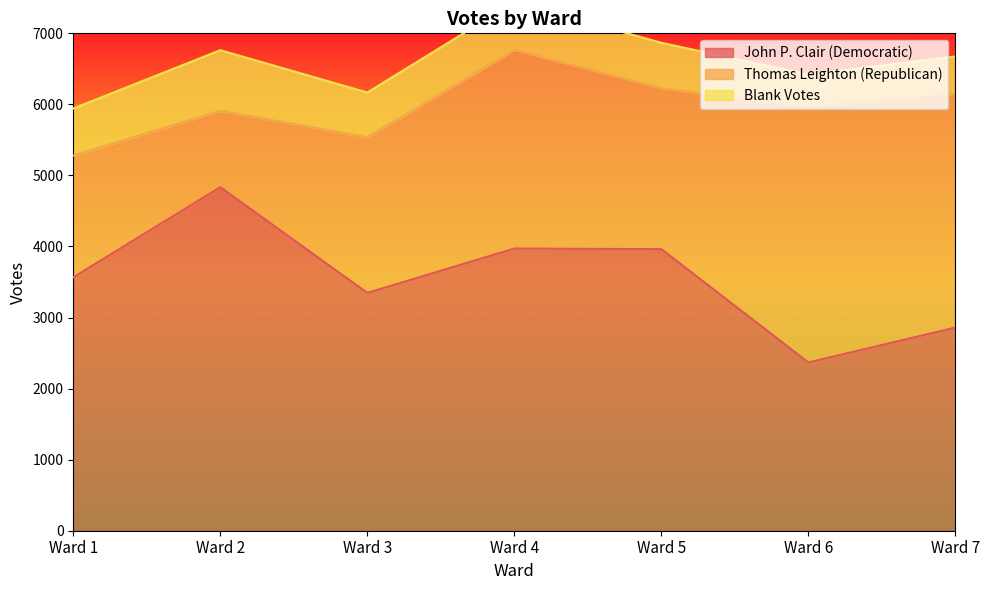

Reading left to right, what are all the values shown in this chart?

John P. Clair (Democratic): Ward 1=3566	Ward 2=4835	Ward 3=3347	Ward 4=3971	Ward 5=3963	Ward 6=2368	Ward 7=2859
Thomas Leighton (Republican): Ward 1=1714	Ward 2=1074	Ward 3=2190	Ward 4=2798	Ward 5=2266	Ward 6=3600	Ward 7=3290
Blank Votes: Ward 1=662	Ward 2=854	Ward 3=630	Ward 4=671	Ward 5=638	Ward 6=451	Ward 7=525